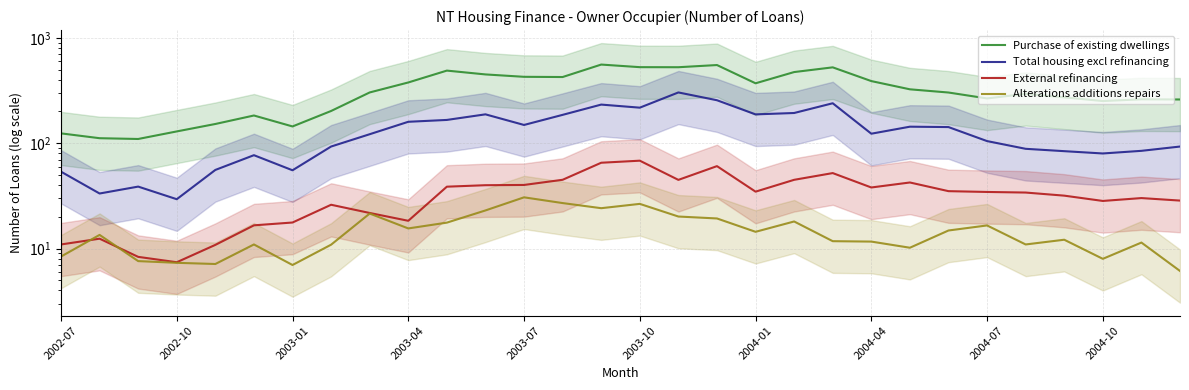

How many data points does each series have?

30